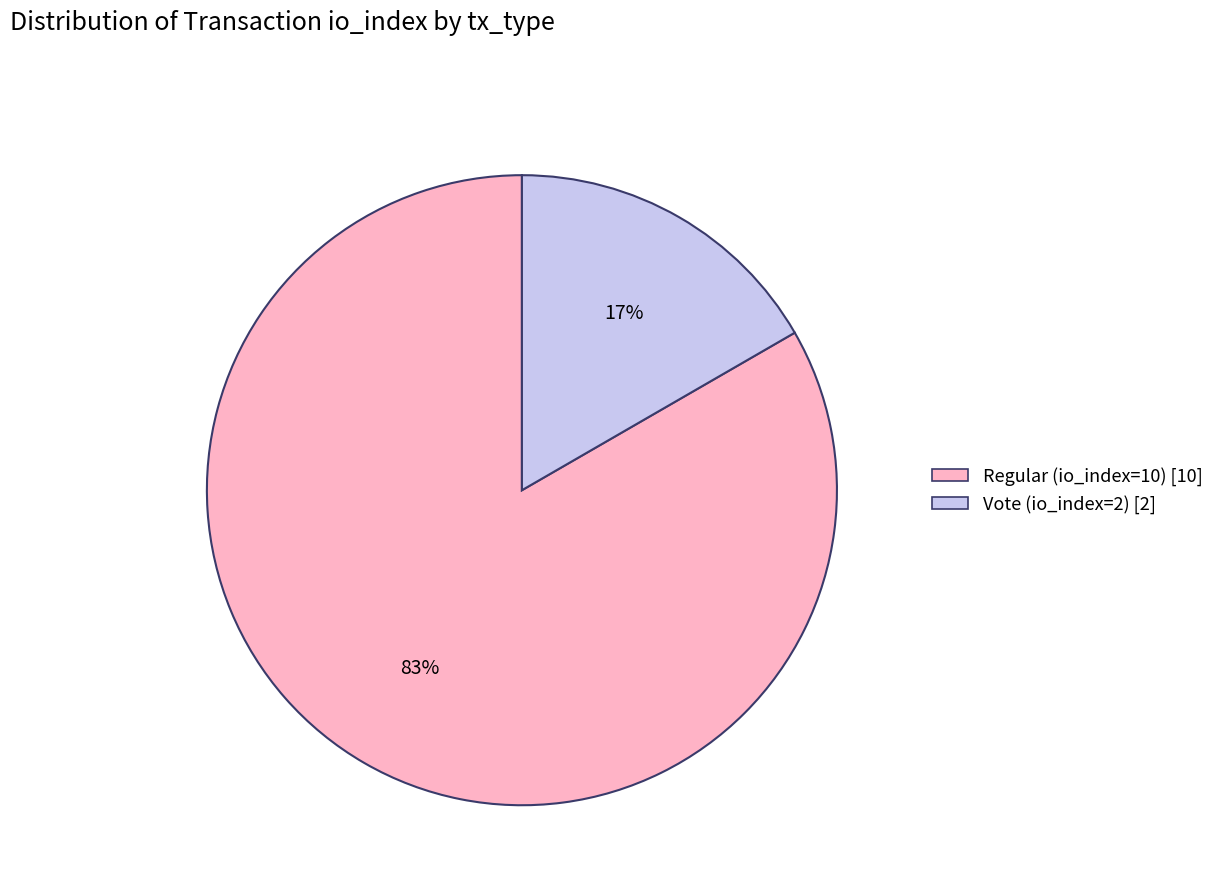

Is the sum of Vote (io_index=2) [2] and Regular (io_index=10) [10] greater than half?

Yes